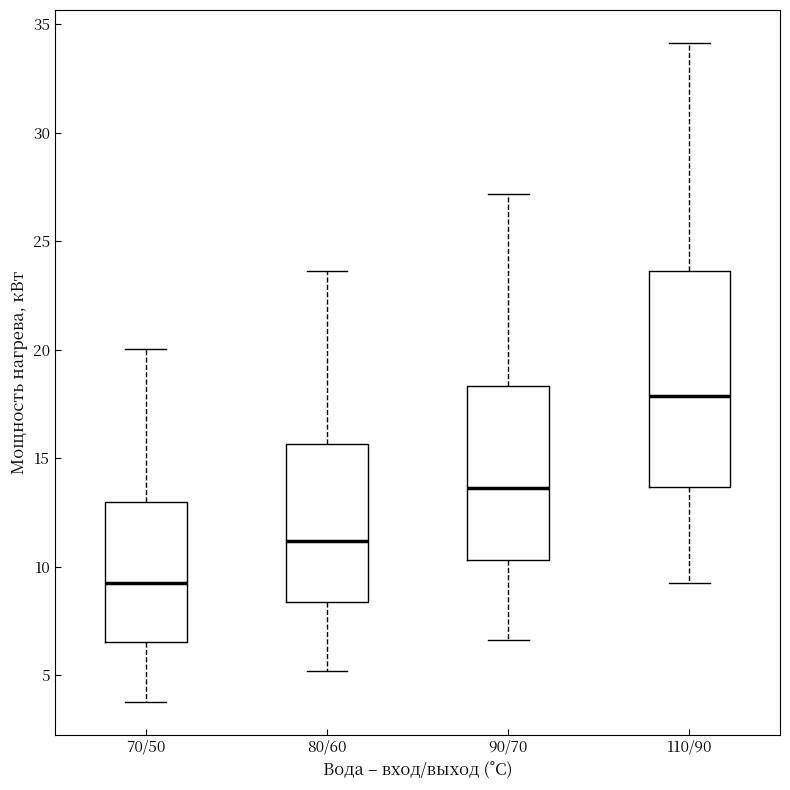

Comparing the boxes themselves (not the whiskers), which one is the tallest?

110/90